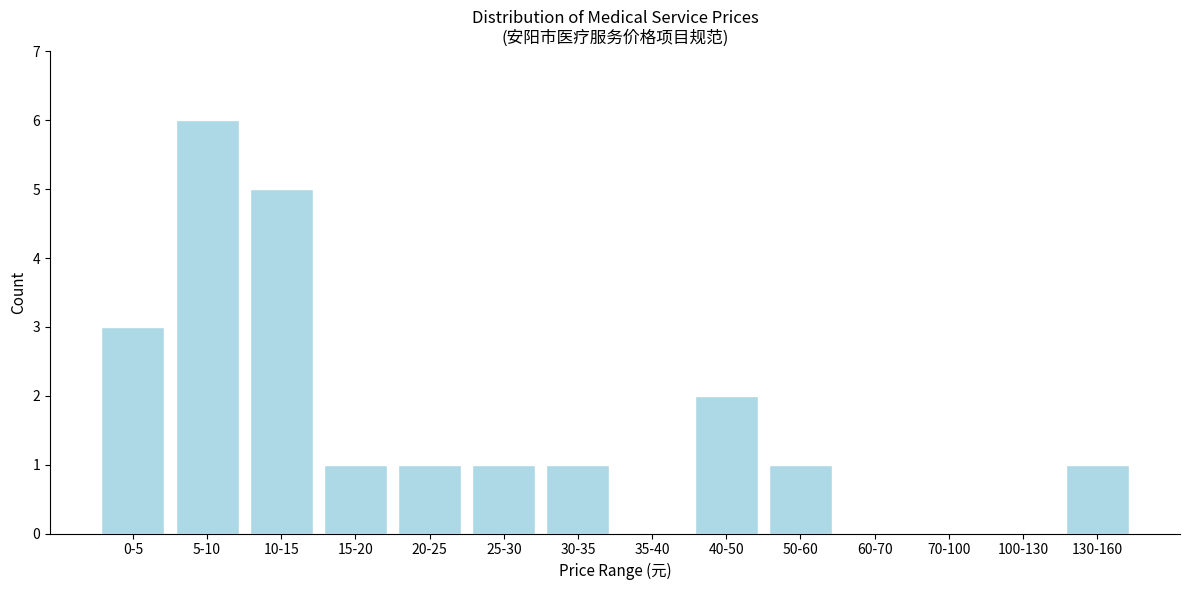

Reading left to right, list all the values displayed in this chart.

0-5=3	5-10=6	10-15=5	15-20=1	20-25=1	25-30=1	30-35=1	35-40=0	40-50=2	50-60=1	60-70=0	70-100=0	100-130=0	130-160=1